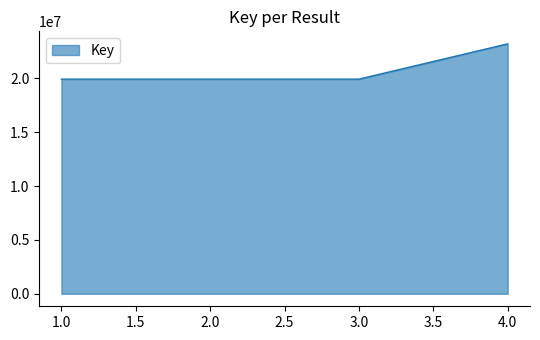

What is the ratio of the value at 1.0 to the value at 4.0?

0.9